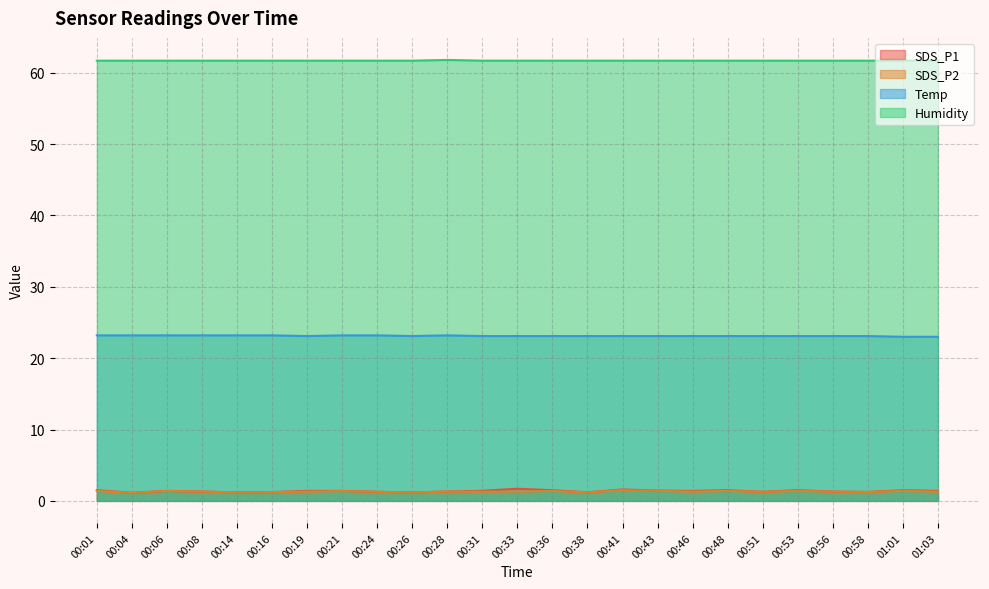

List the series in order of their peak value, lowest first.

SDS_P2, SDS_P1, Temp, Humidity